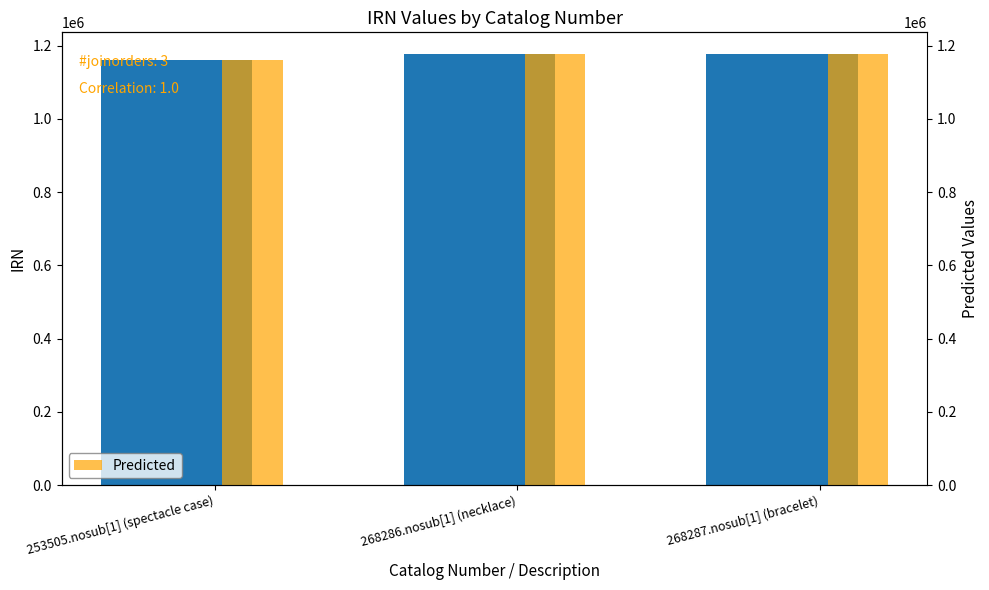

What is the value of the IRN bar at the 2nd from the left?

1177616